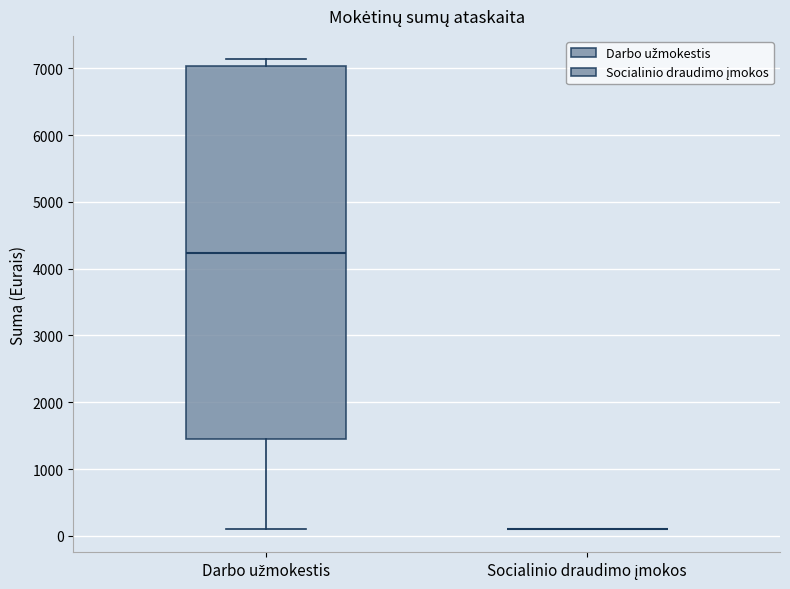

Which box is the tallest, from its lower edge to its upper edge?

Darbo užmokestis